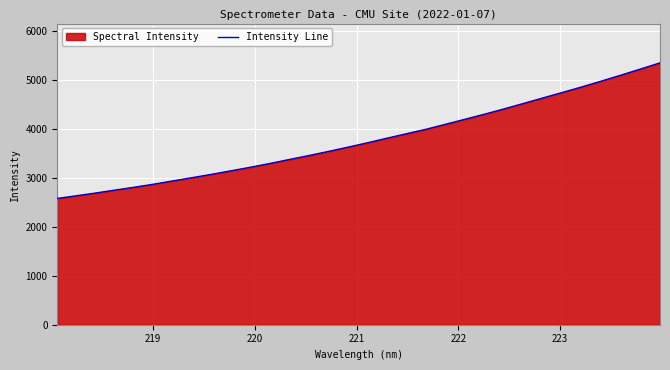

What is the difference between the maximum and minimum values?

2774.3